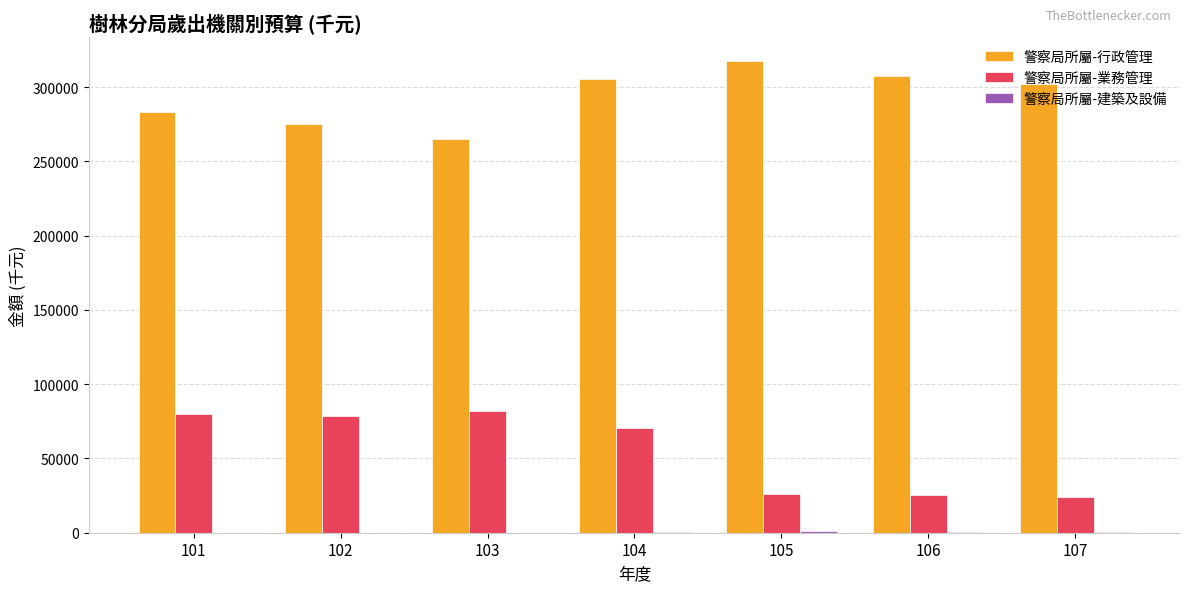

At which label is 警察局所屬-行政管理 closest to 291447?

101